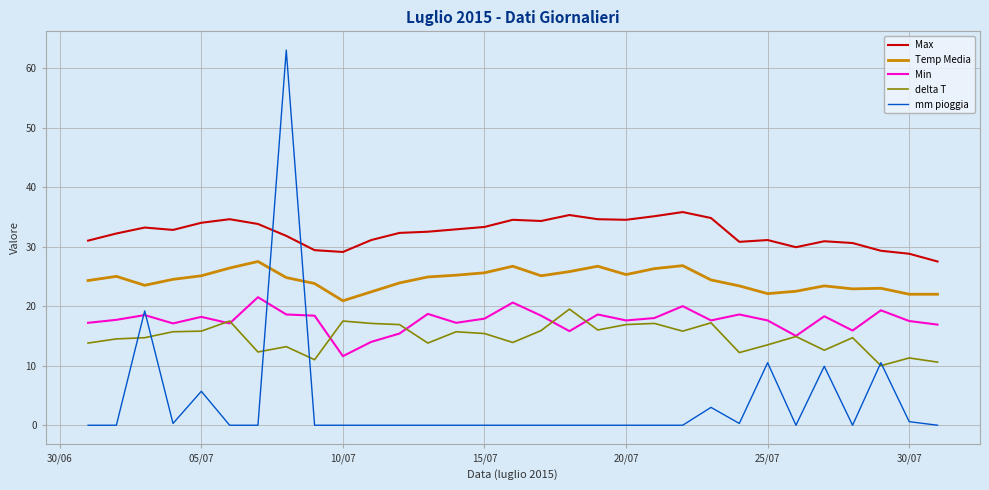

True or false: Temp Media and Max intersect in this chart.

False